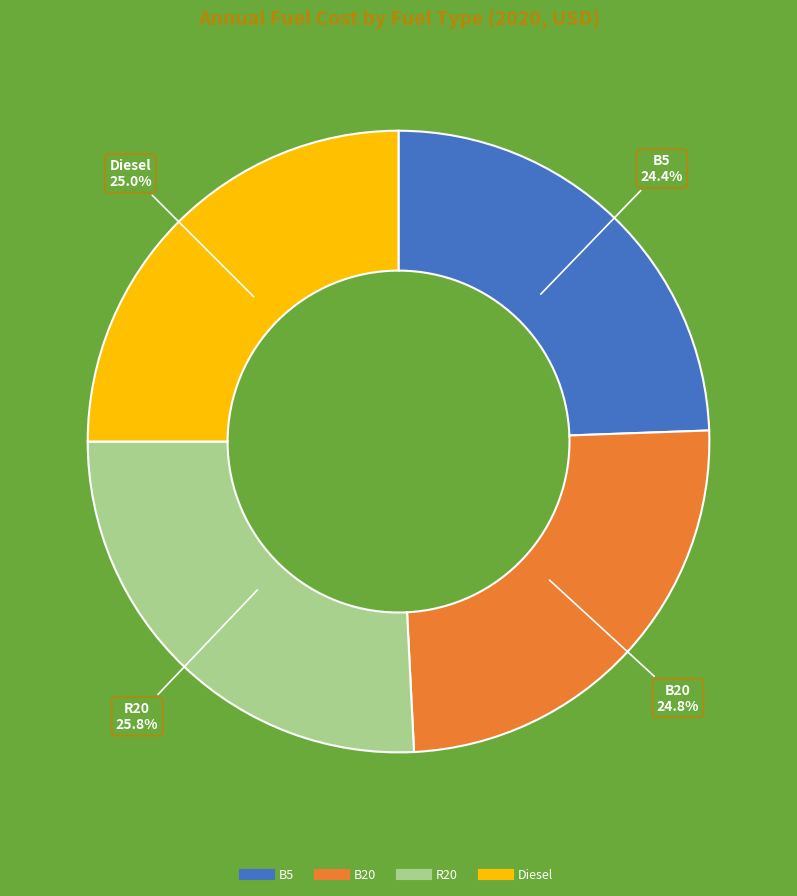

Is there any slice that represents more than half of the pie?

No